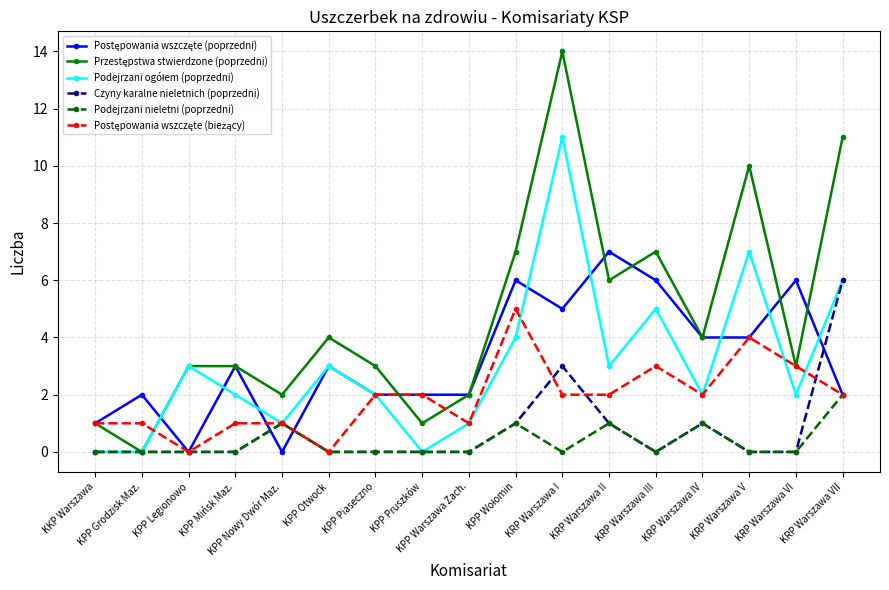

What is the total value across all series at KPP Nowy Dwór Maz.?

6